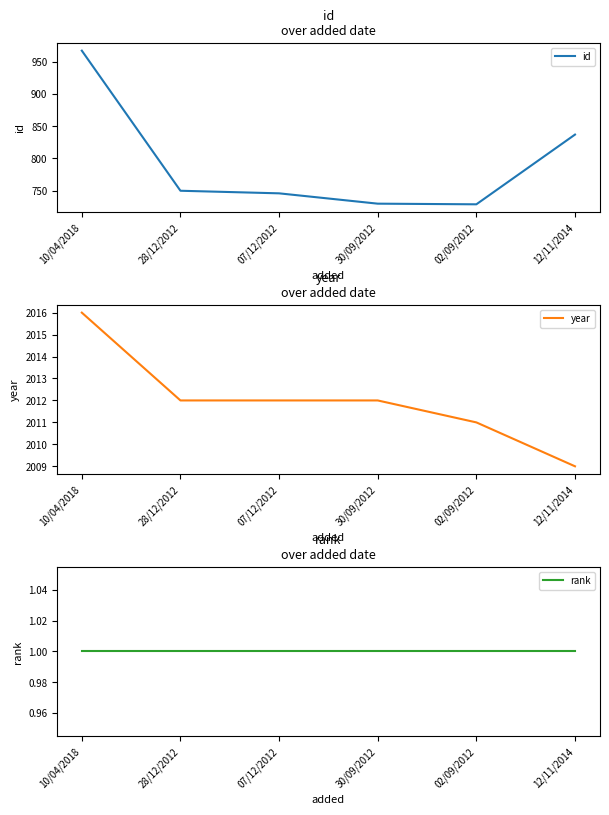

True or false: year and rank cross at least once.

False